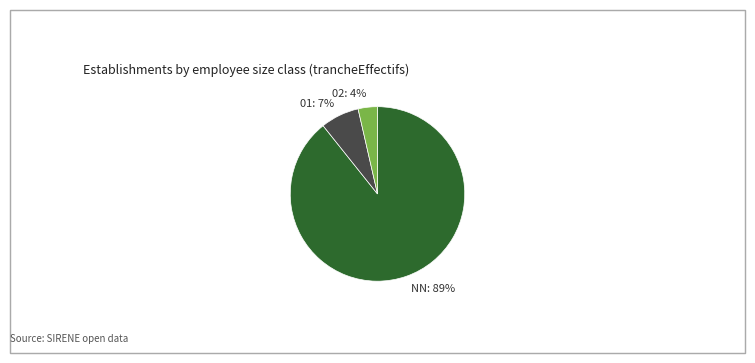

True or false: 02: 4% accounts for 4% of the total.

True